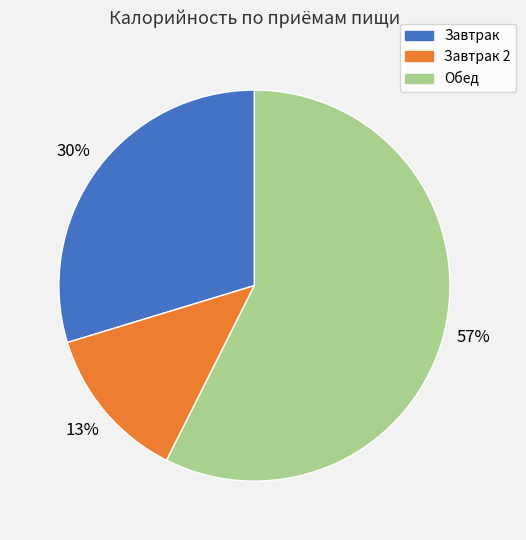

Is there any slice that represents more than half of the pie?

Yes